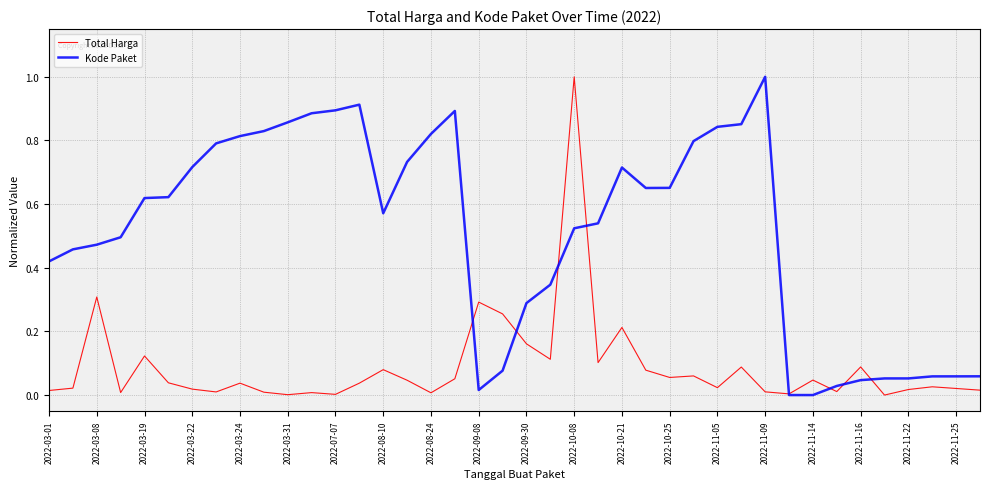

Which series has the largest total across all categories?

Kode Paket